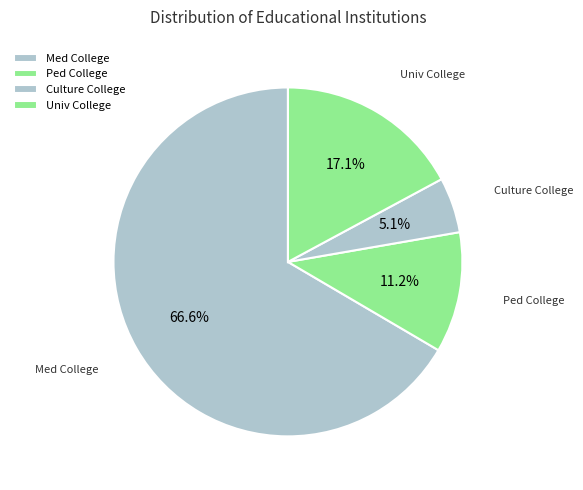

Does Ped College account for over 50% of the chart?

No